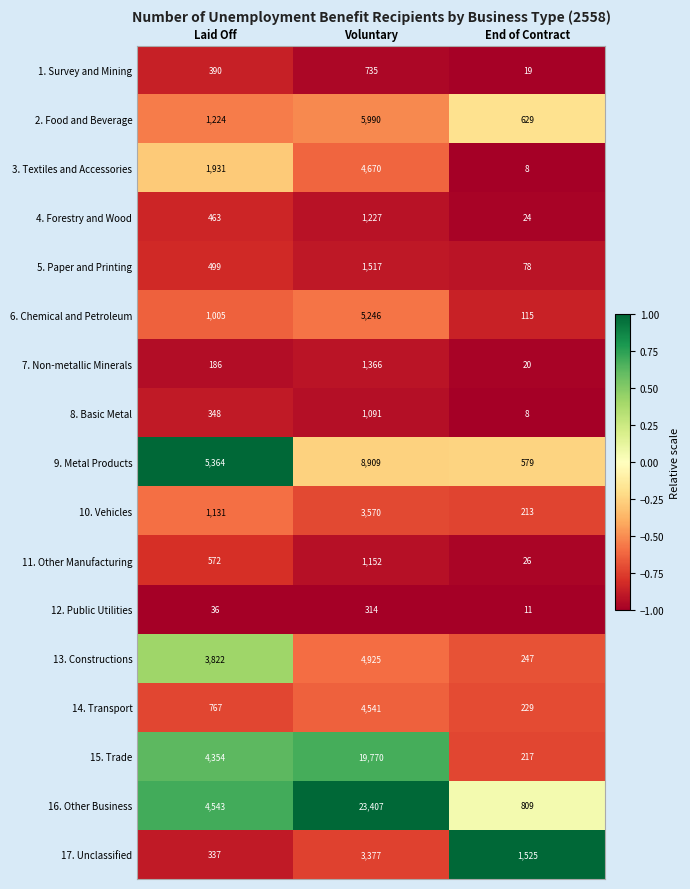

What is the difference between the maximum and minimum values in the 3. Textiles and Accessories series?

4662